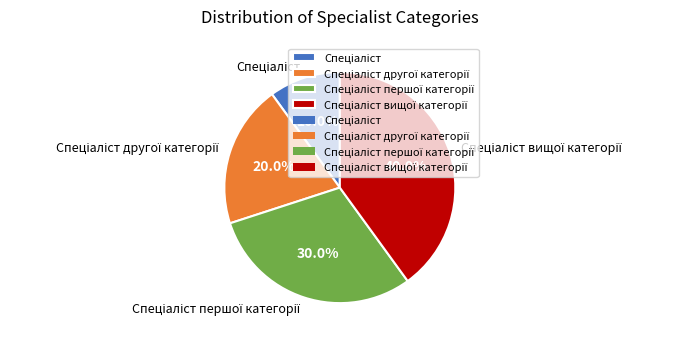

Is there any slice that represents more than half of the pie?

No